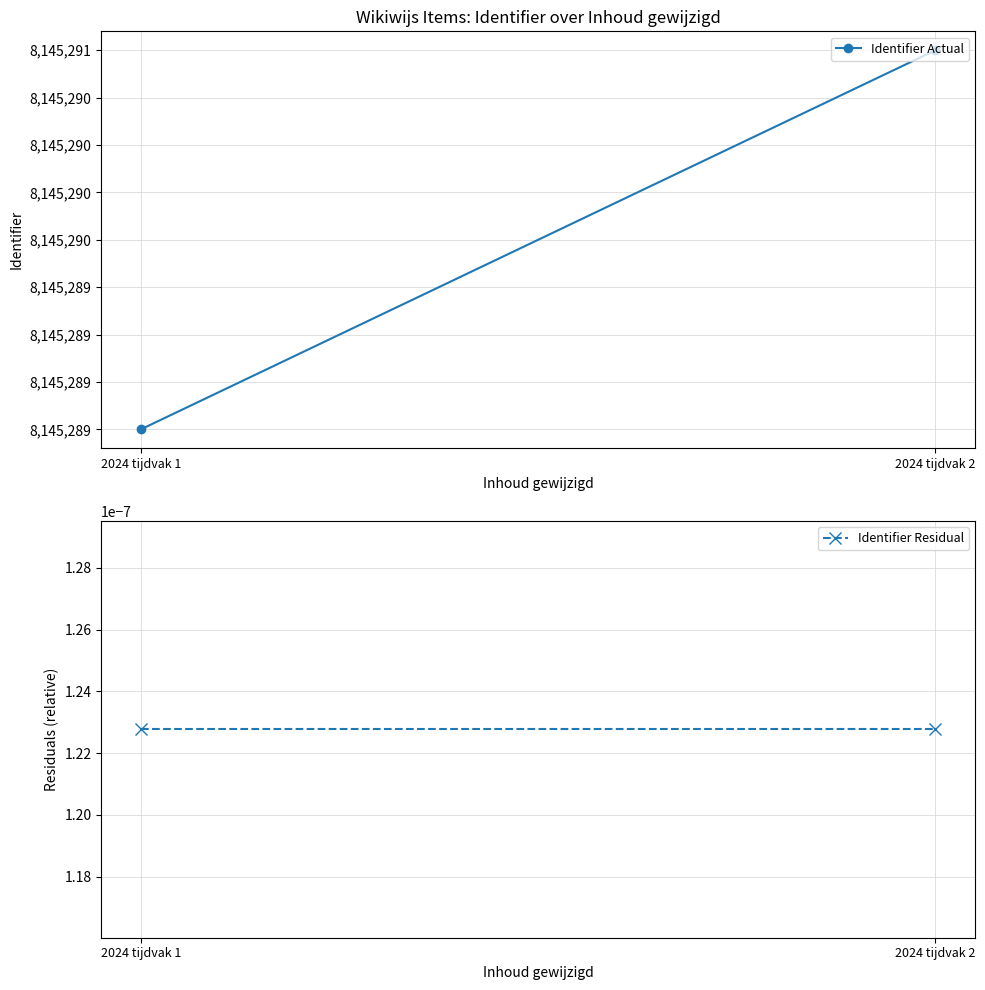

How many lines are shown in the chart?

2